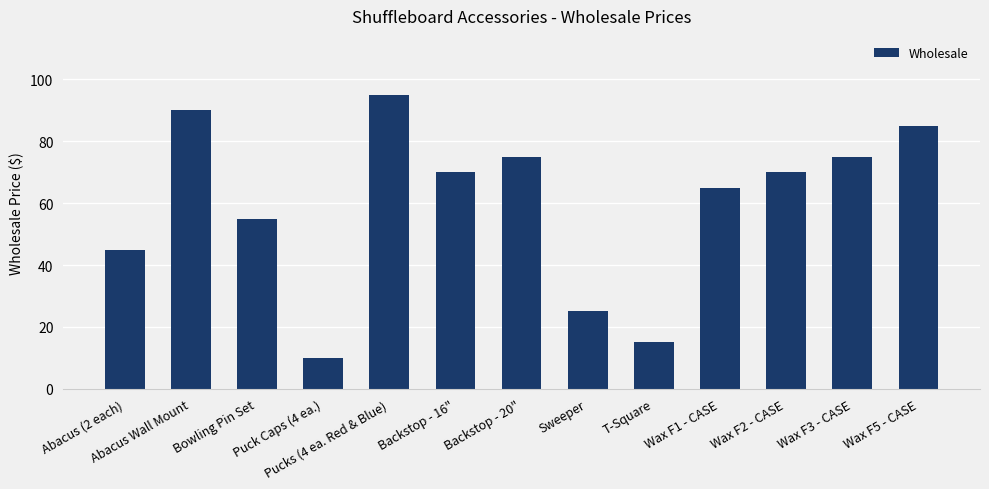

Reading left to right, what are all the values shown in this chart?

45	90	55	10	95	70	75	25	15	65	70	75	85